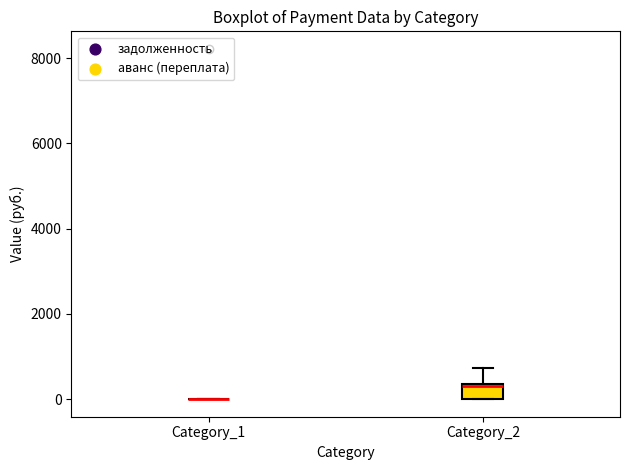

Reading left to right, transcribe this box plot: for each box, give where its median line is, the range the box spans, and where its two whiskers end, as read against the y-axis. The values are not printed on the chart, so give them approximately, as read against the axis.

Category_1: box collapsed to a line at 0, whiskers 0 to 0
Category_2: median 400, box 0 to 400, whiskers 0 to 800